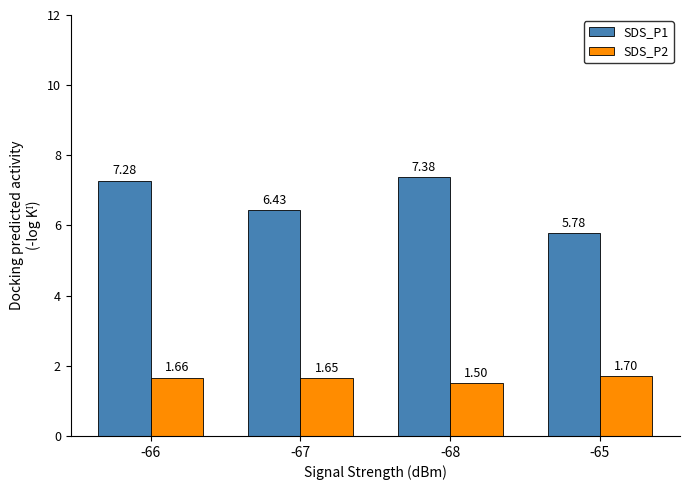

Rank the categories by SDS_P1 value from highest to lowest.

-68, -66, -67, -65